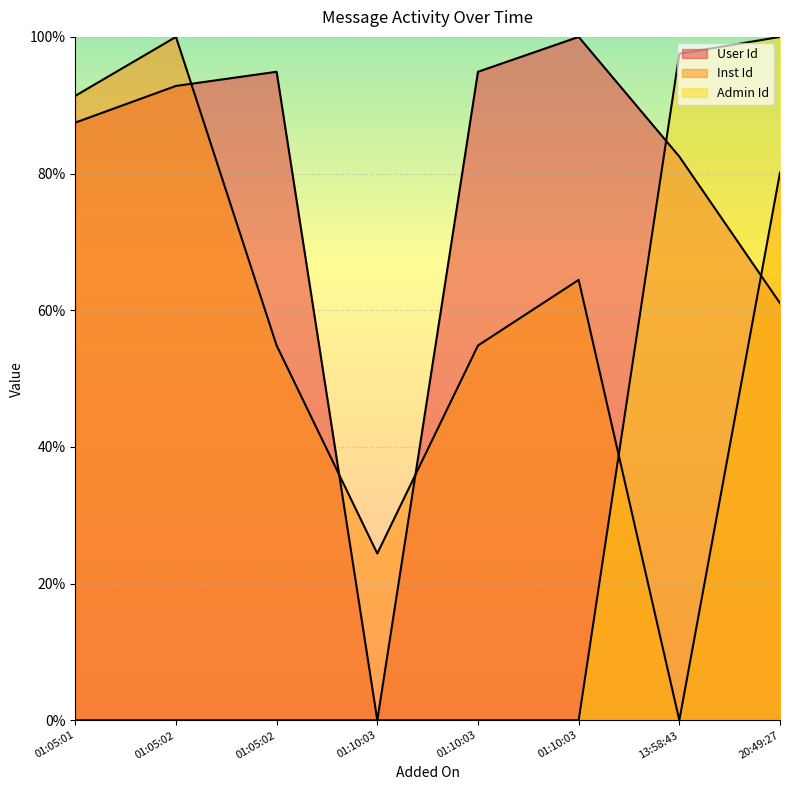

What is the value of the Inst Id point at the 2nd from the left?

100.0